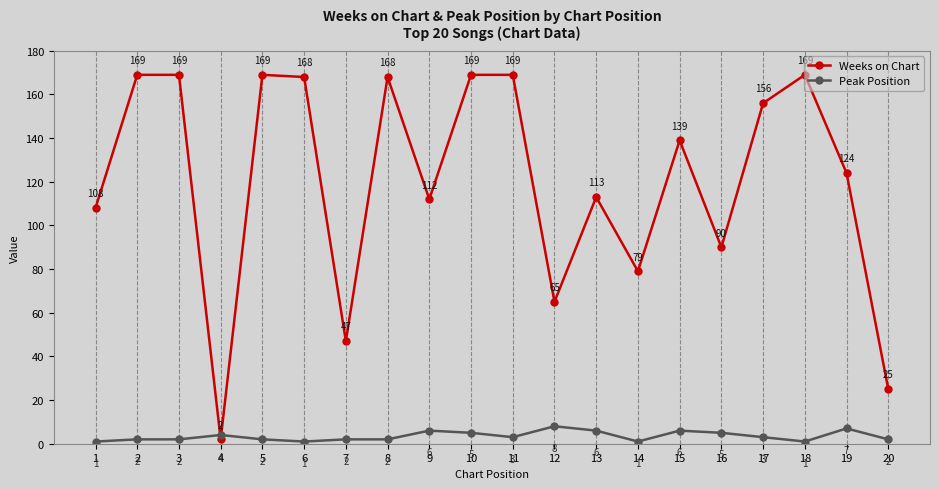

Reading right to left, list all the values displayed in this chart.

Weeks on Chart: 20=25	19=124	18=169	17=156	16=90	15=139	14=79	13=113	12=65	11=169	10=169	9=112	8=168	7=47	6=168	5=169	4=2	3=169	2=169	1=108
Peak Position: 20=2	19=7	18=1	17=3	16=5	15=6	14=1	13=6	12=8	11=3	10=5	9=6	8=2	7=2	6=1	5=2	4=4	3=2	2=2	1=1